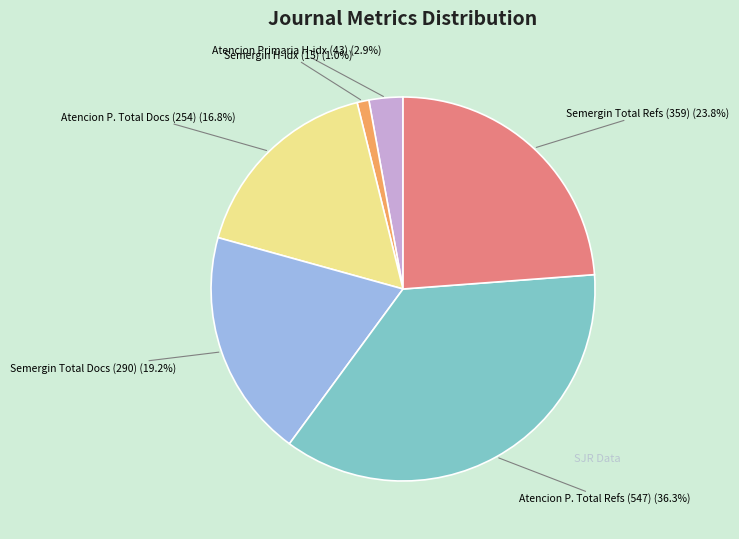

To the nearest percent, what is the average slice percentage?

17%